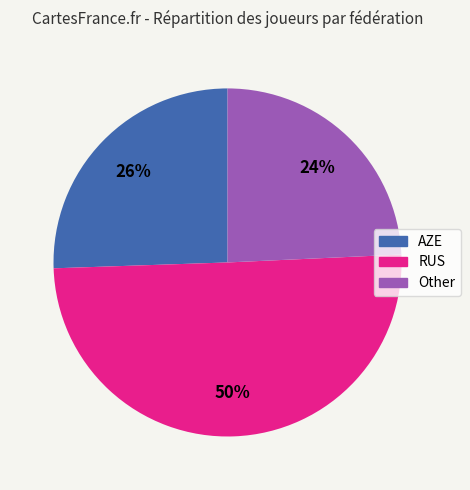

How many slices are in this pie chart?

3